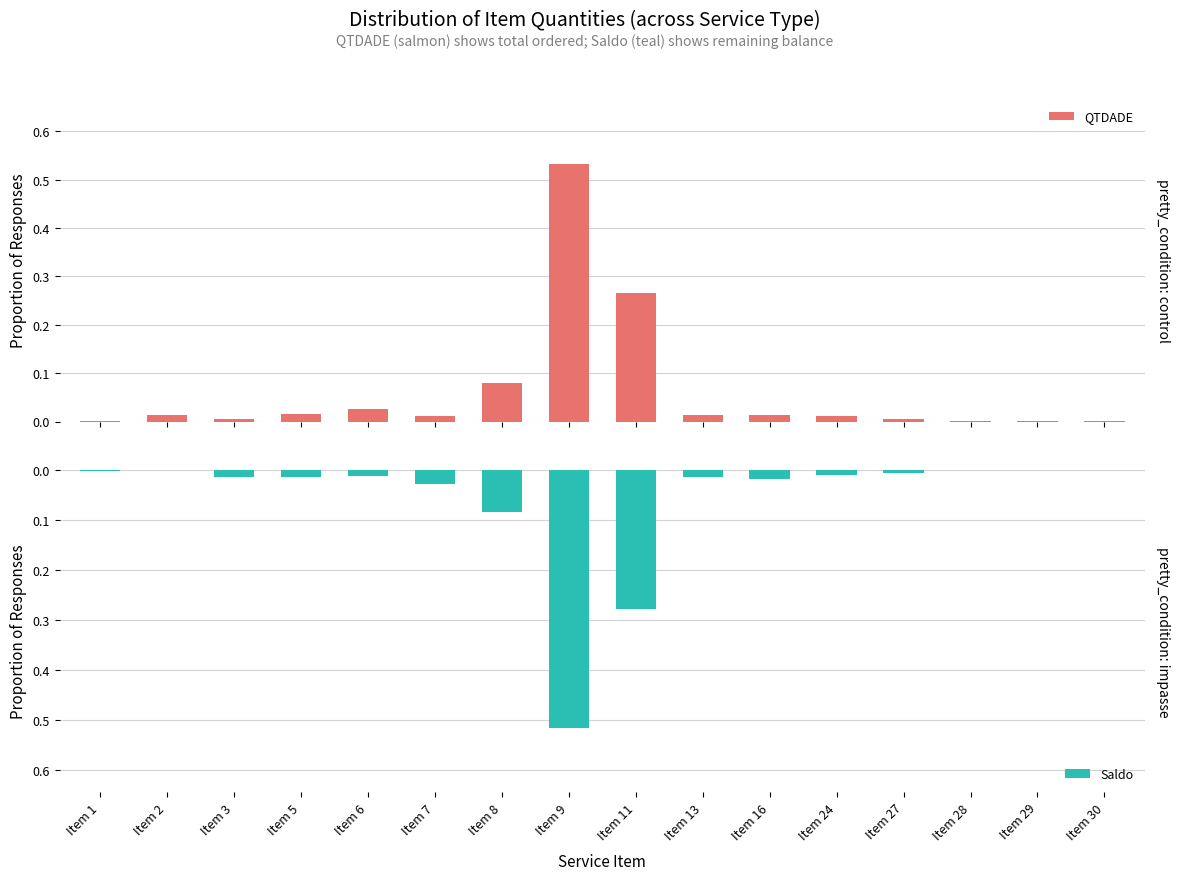

Between Item 27 and Item 28, which series saw the biggest shift?

Saldo